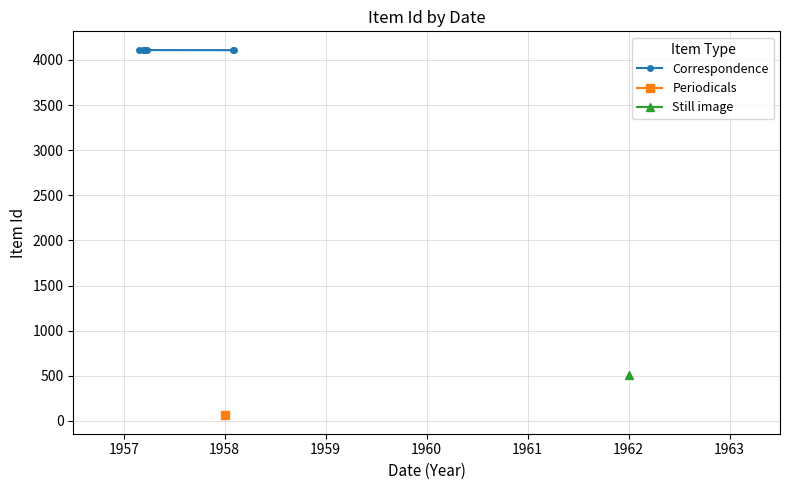

What is the value of the Correspondence point at the 6th from the left?

4114